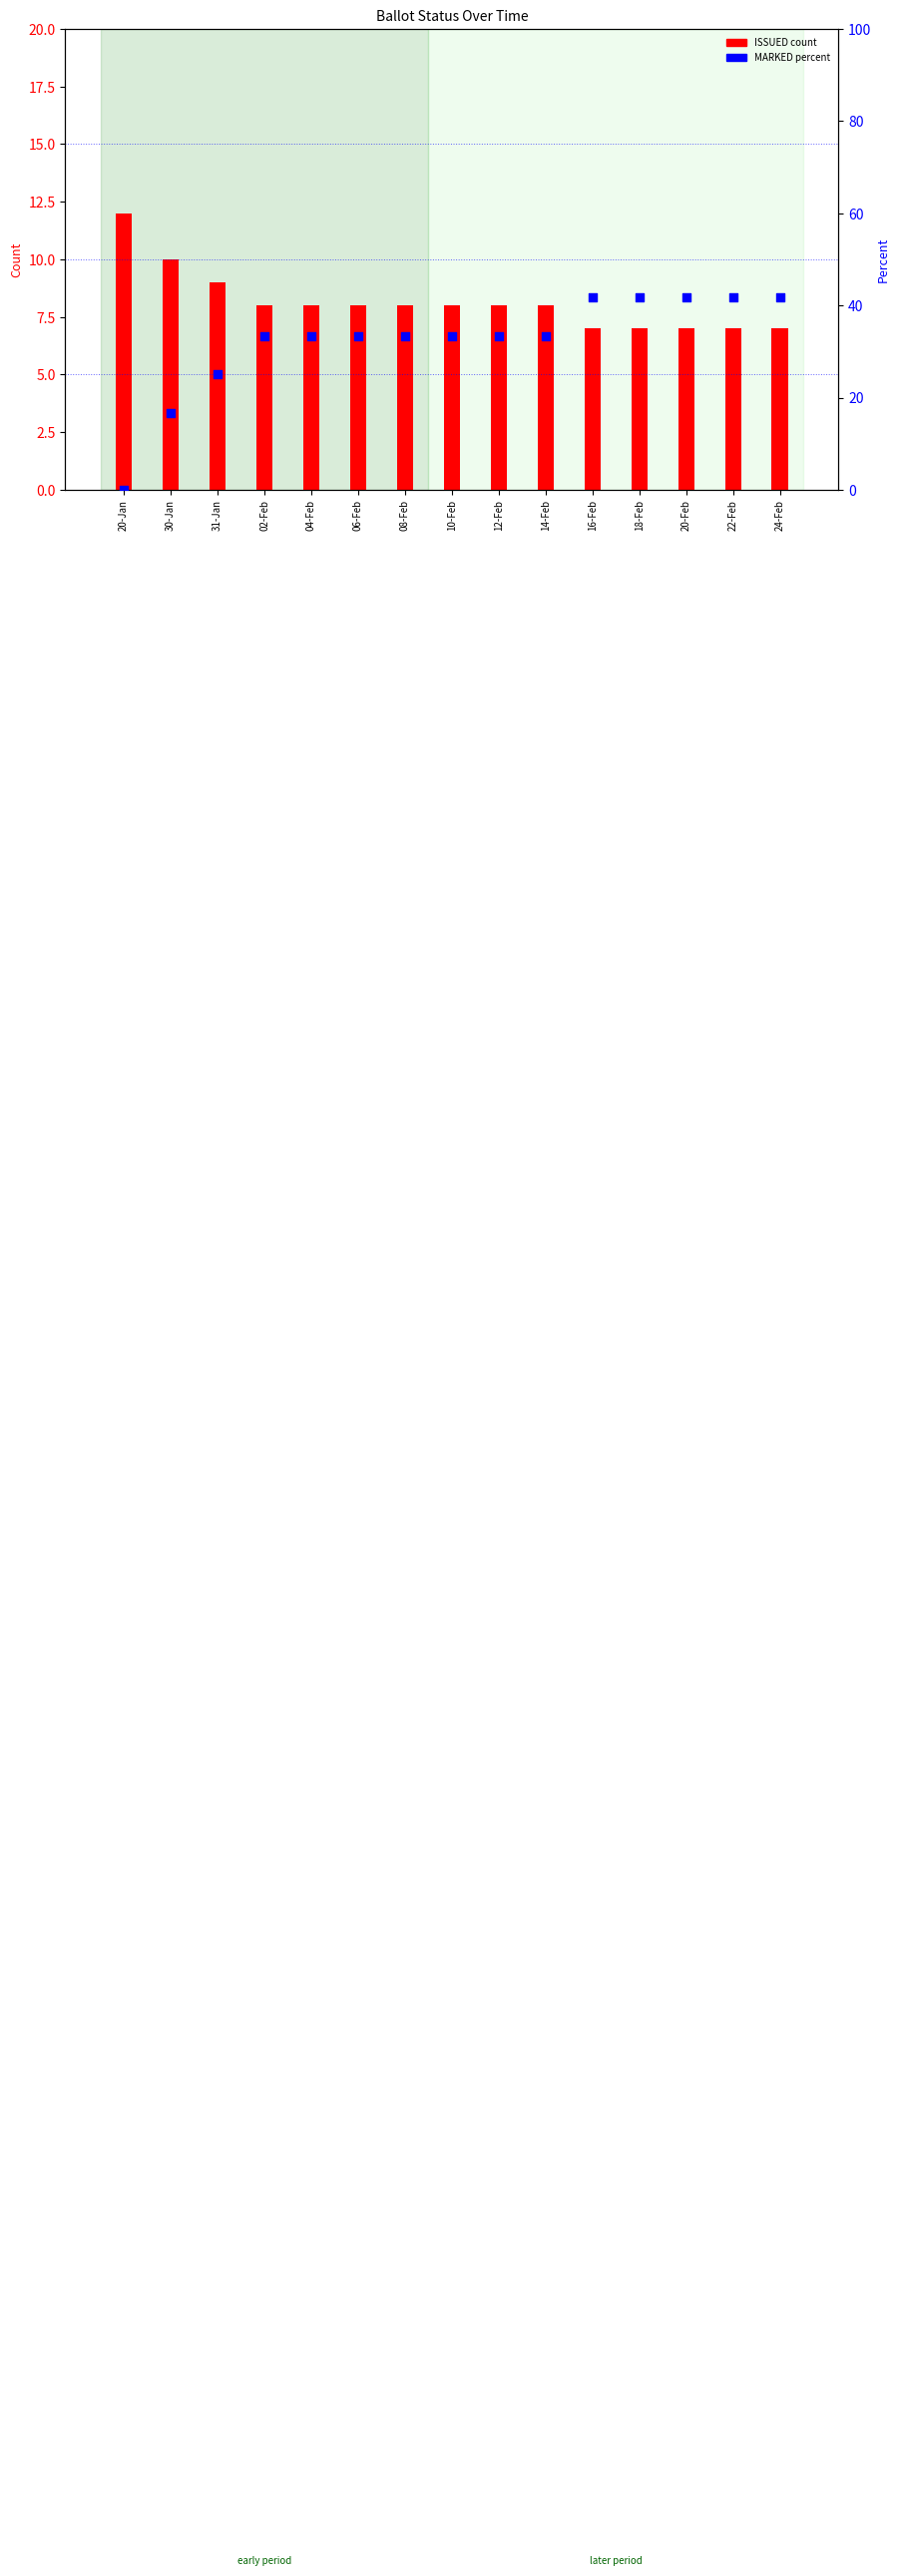

What are all the series names shown in the legend?

ISSUED, MARKED %